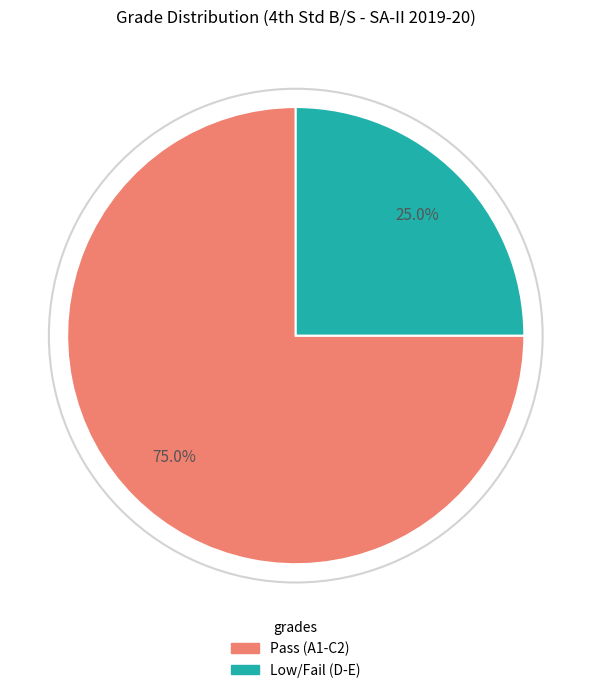

Is there a majority slice in this chart?

Yes